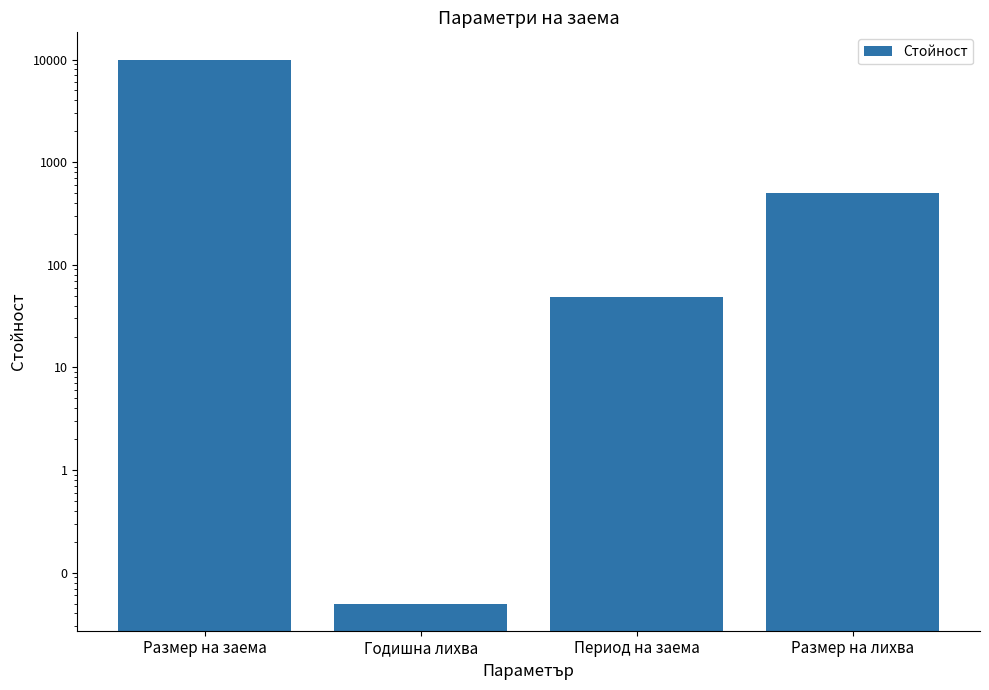

Reading right to left, list all the values displayed in this chart.

500.0	48.0	0.1	10000.0